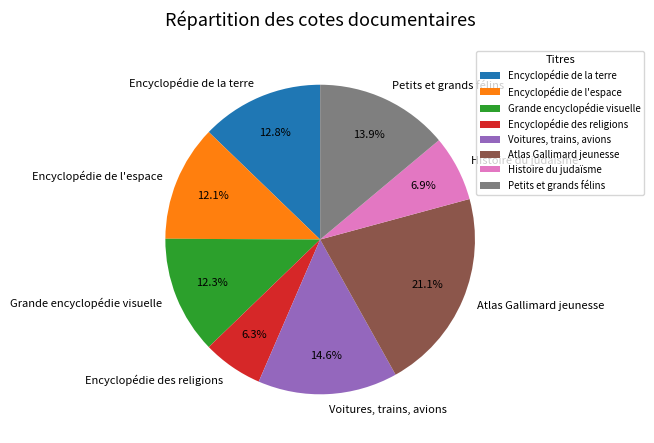

What percentage do Voitures, trains, avions and Petits et grands félins together represent?

28.5%